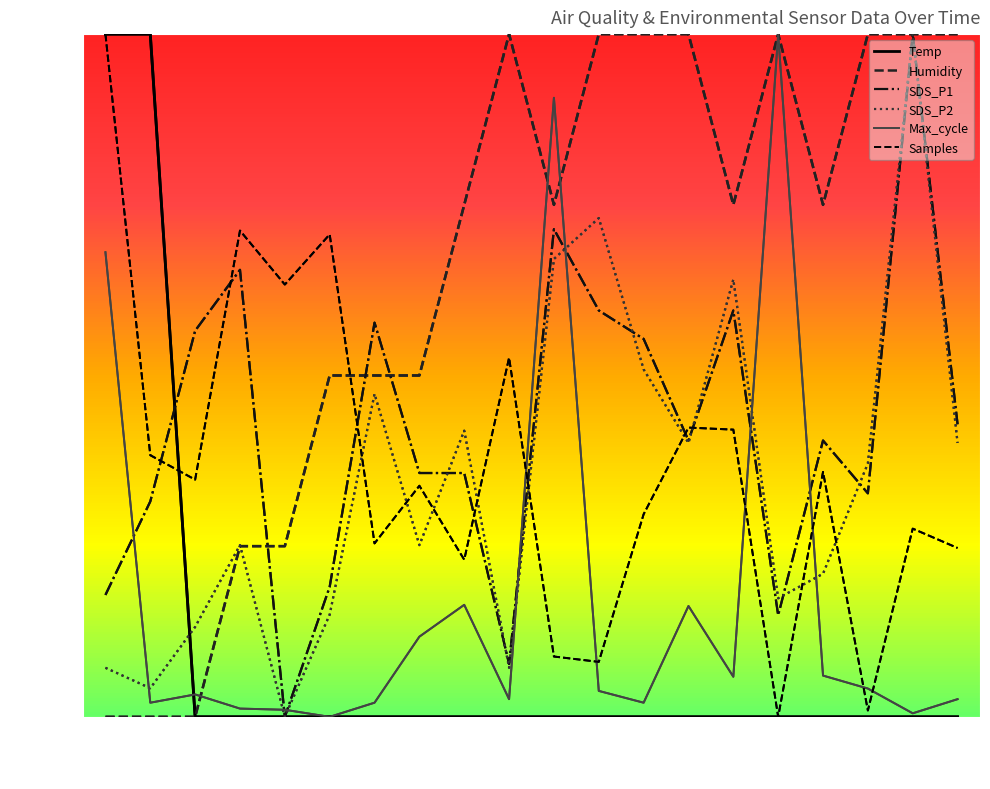

What are all the series names shown in the legend?

Temp, Humidity, SDS_P1, SDS_P2, Max_cycle, Samples